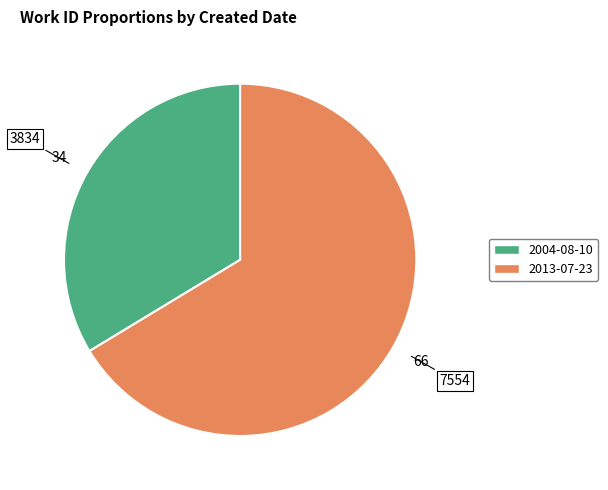

How many segments does this pie chart have?

2